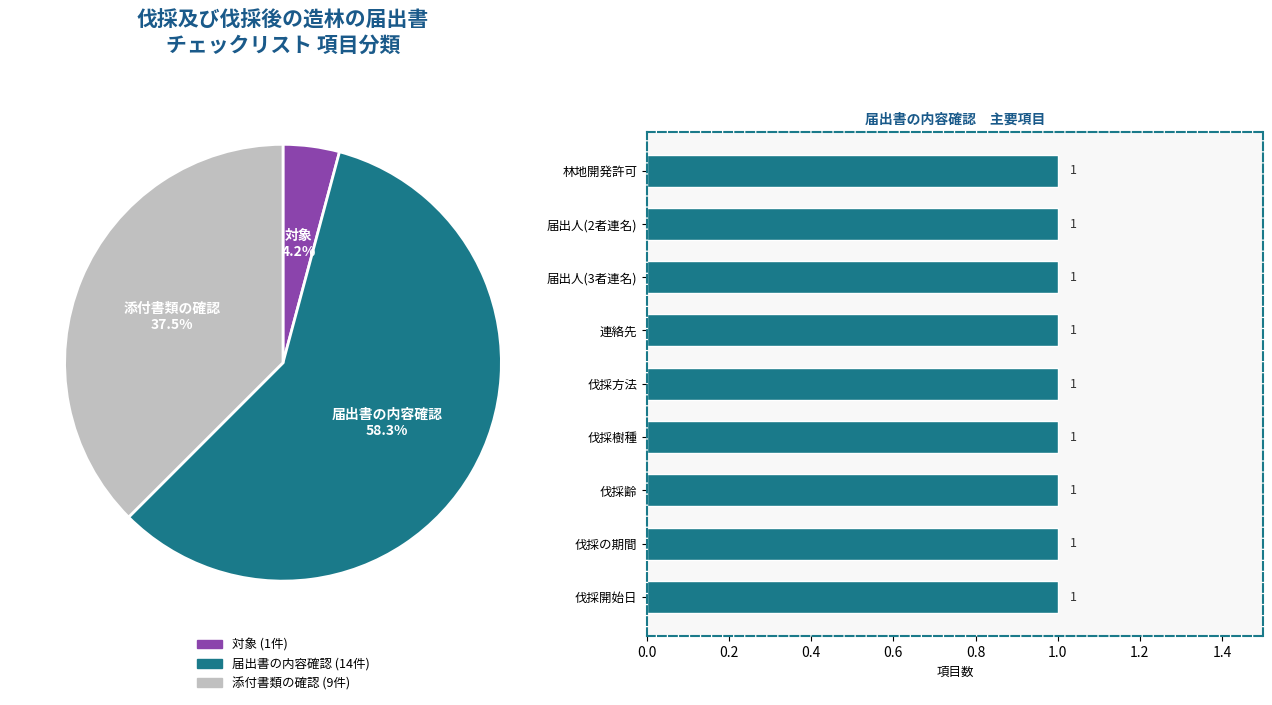

Is it true that 届出書の内容確認 is 58% of the pie?

True